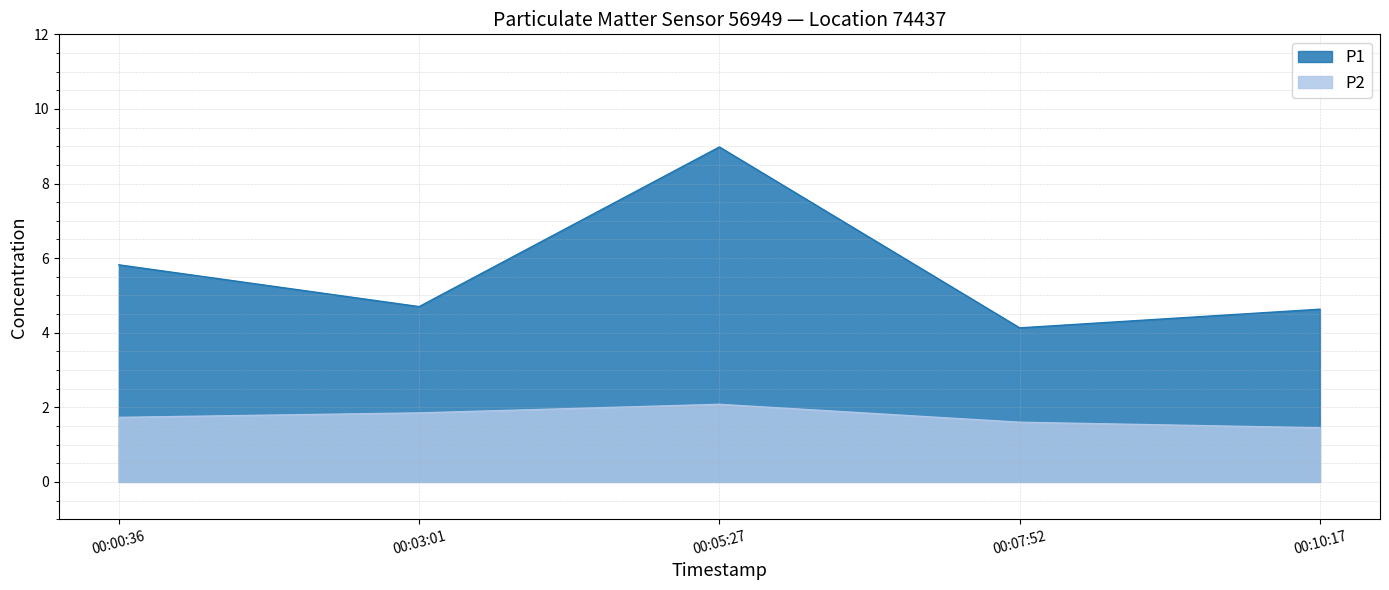

Rank the series by their maximum value, from highest to lowest.

P1, P2